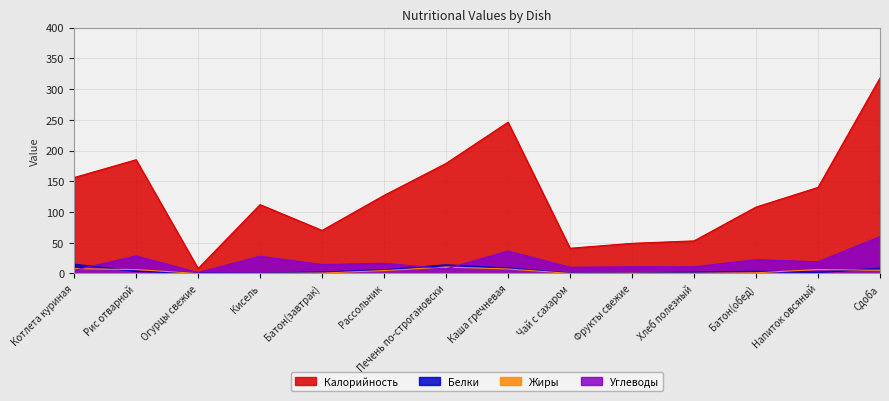

Between Рис отварной and Хлеб полезный, which series saw the biggest shift?

Калорийность